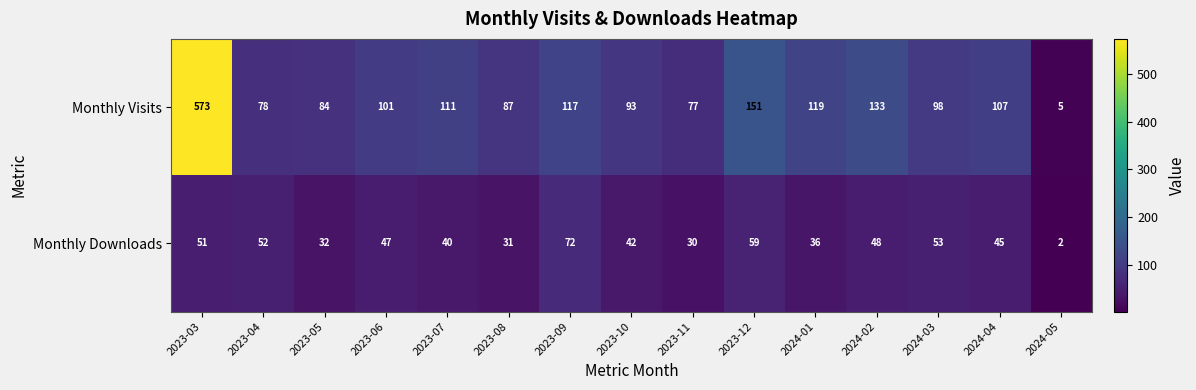

The Monthly Downloads series shows 48 at 2023-05. True or false?

False